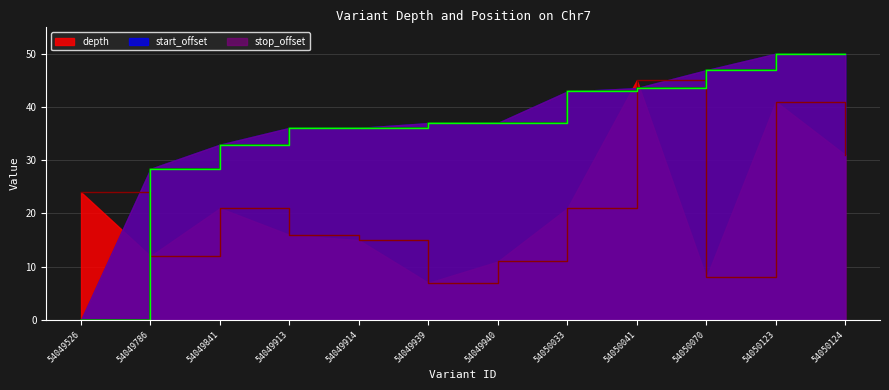

At how many categories does at least one series exceed 29?

10